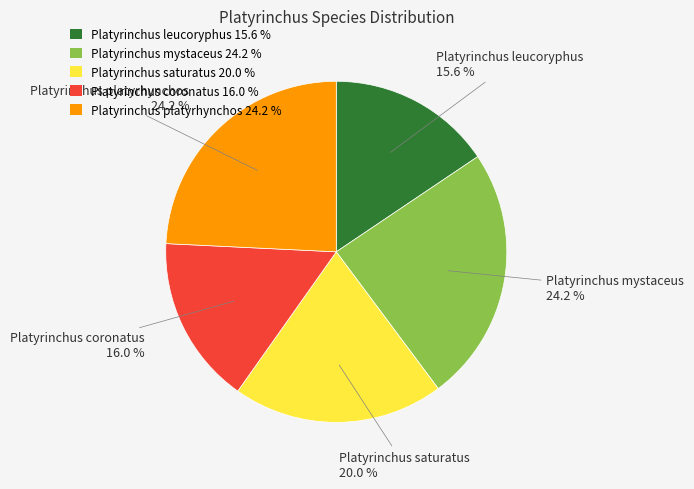

Combined, do Platyrinchus mystaceus and Platyrinchus leucoryphus account for over 50%?

No